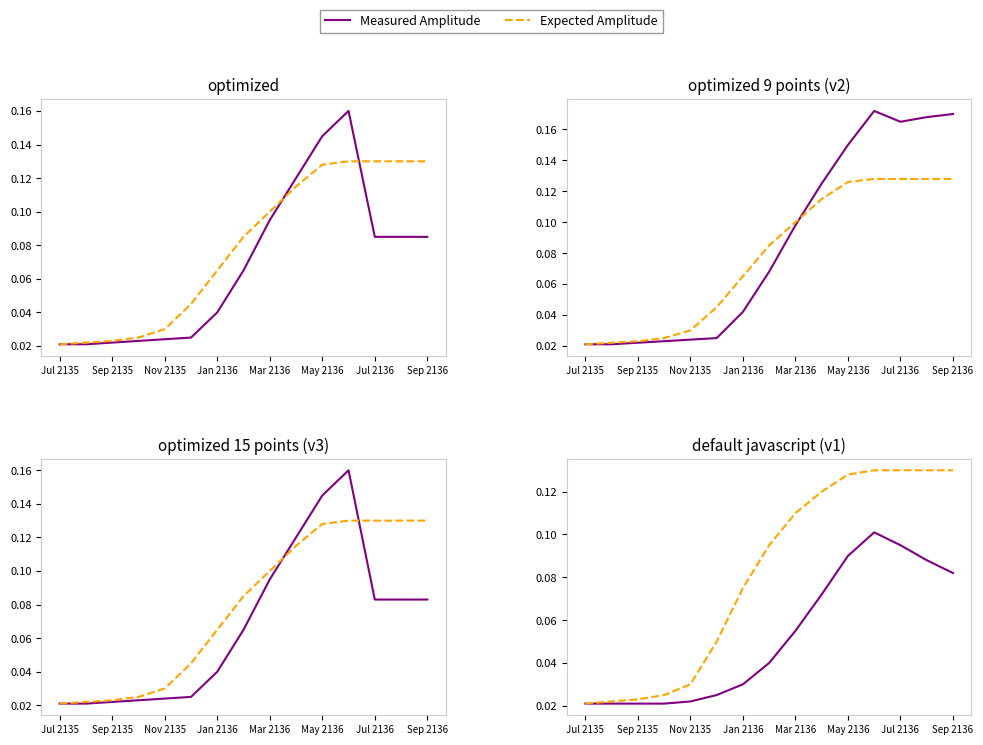

Which category has the highest value in the Expected Amplitude series?

11